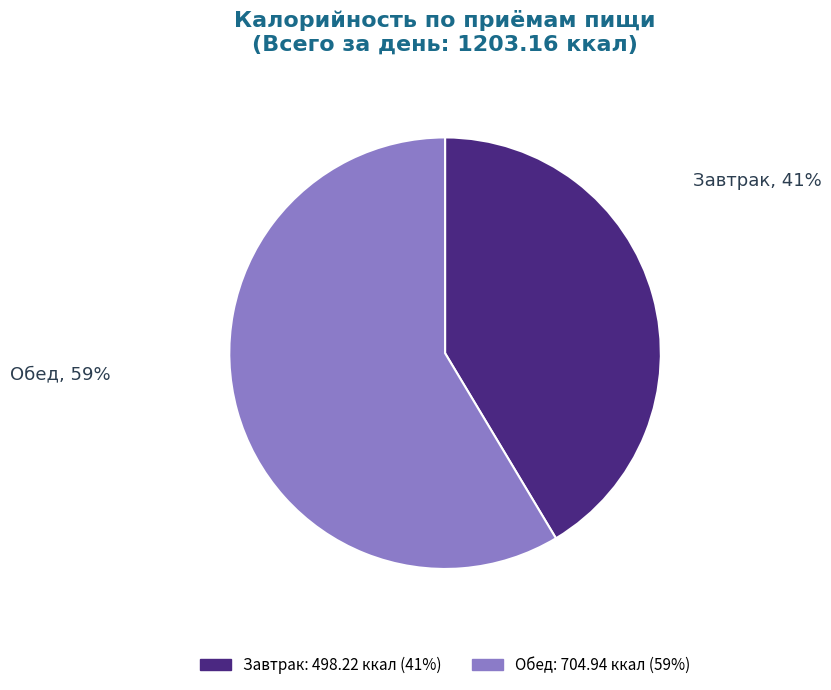

What is the largest slice in the pie chart?

Обед